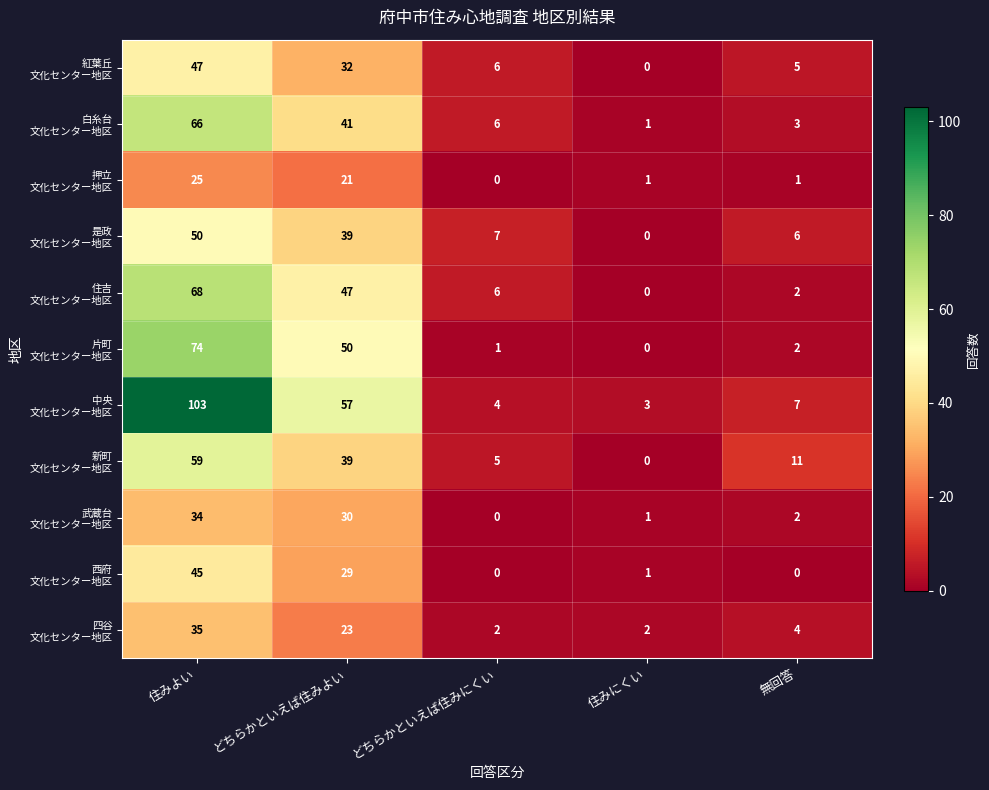

What is the difference between the highest and lowest values at どちらかといえば住みよい?

36